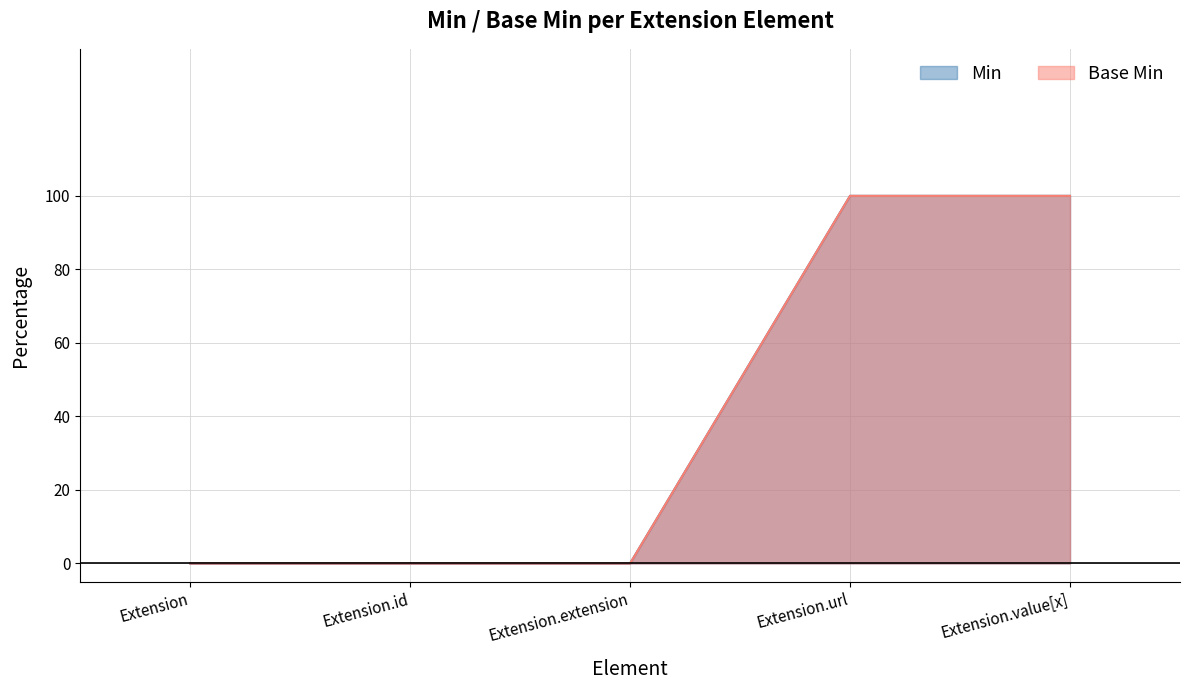

Reading right to left, extract all data points from this chart.

Min: 1	1	0	0	0
Base Min: 1	1	0	0	0